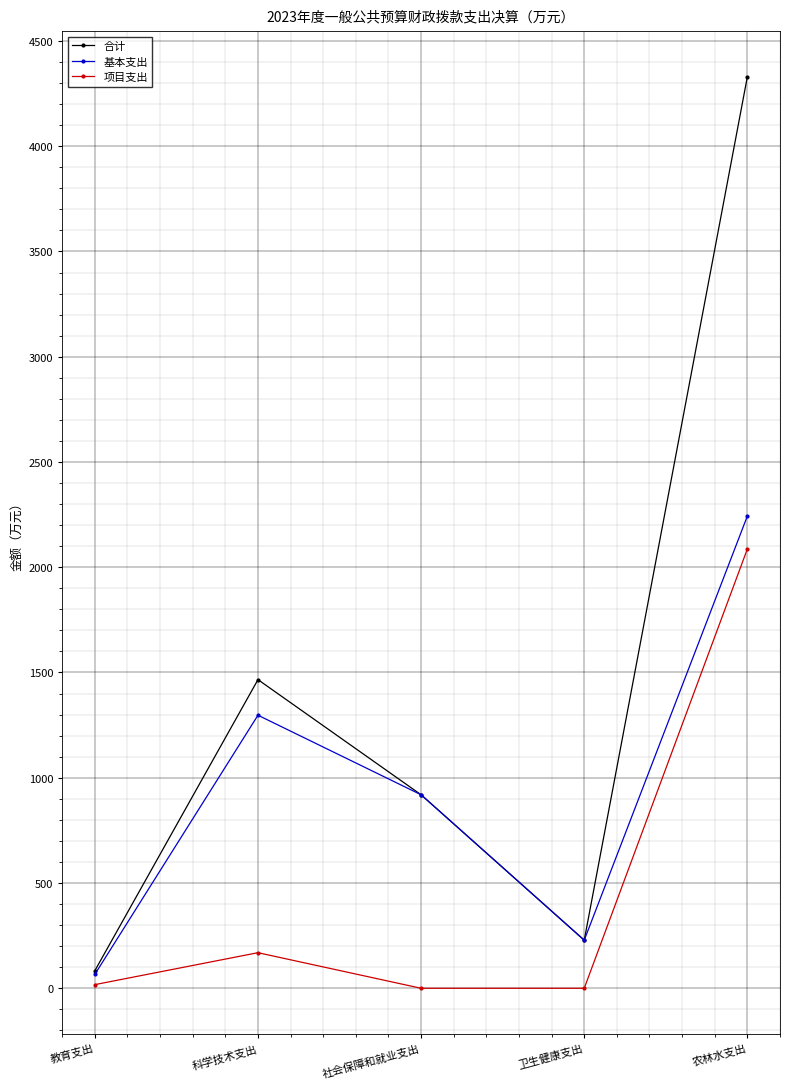

In 合计, how many points are higher than both neighbors (excluding endpoints)?

1